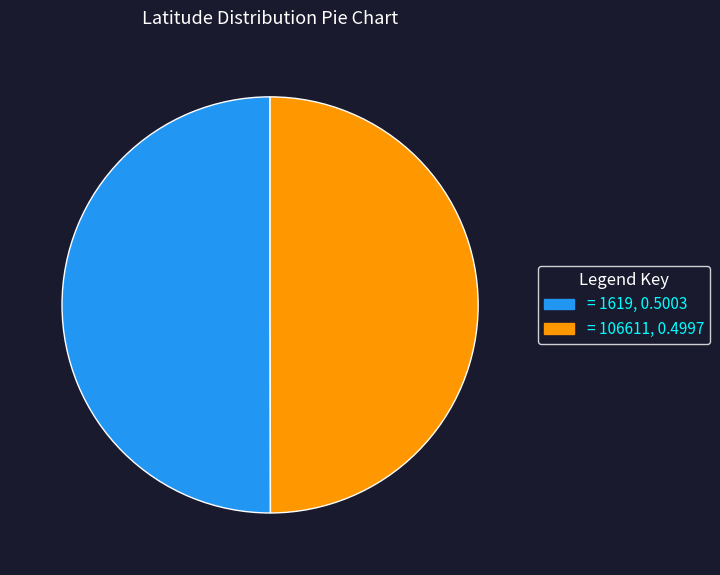

Which slice is the largest?

1619